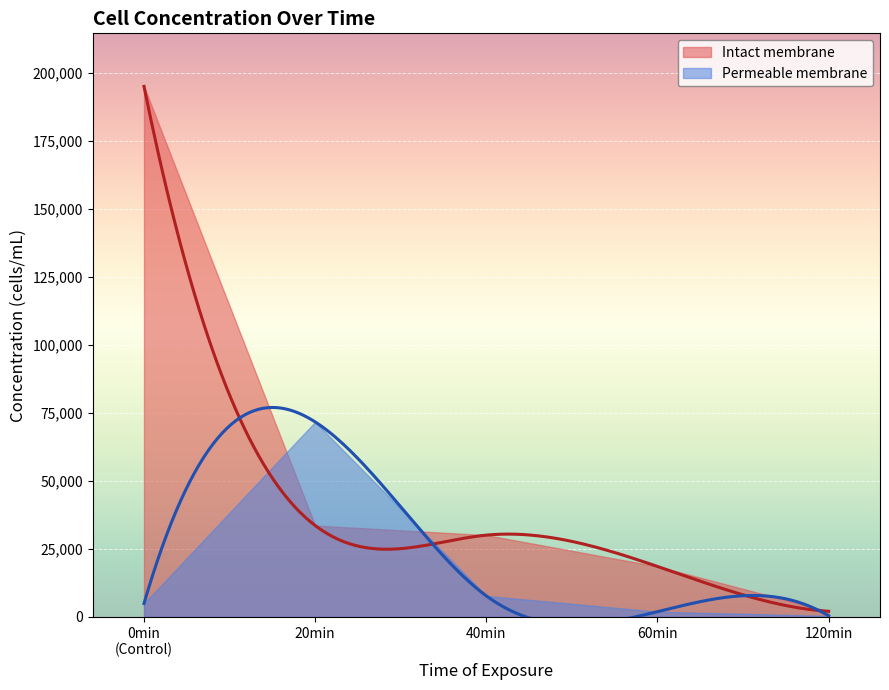

Does the chart display data point markers on the line(s)?

No